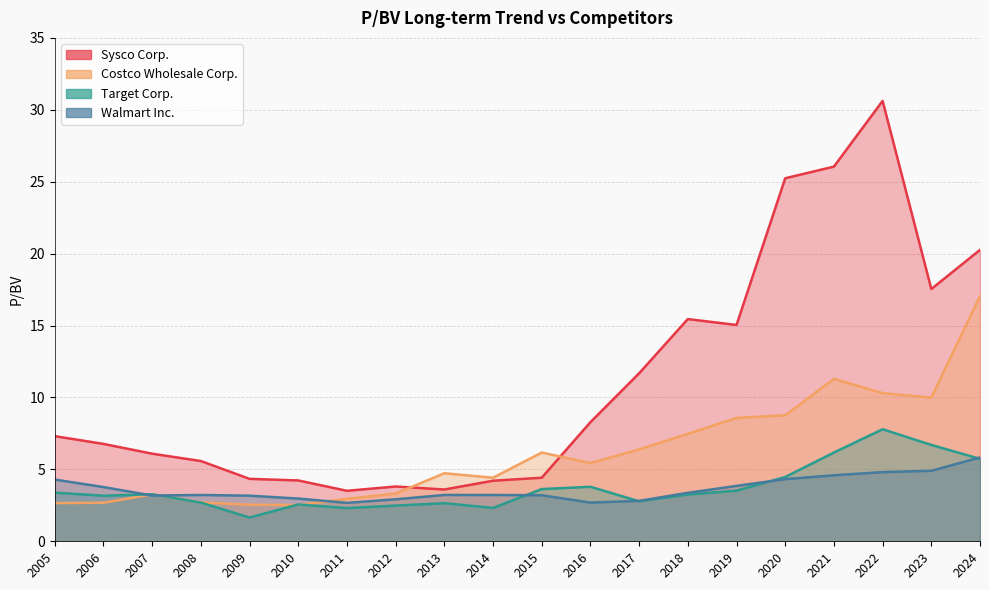

Is it true that Sysco Corp. equals 4.2 at 2019?

False